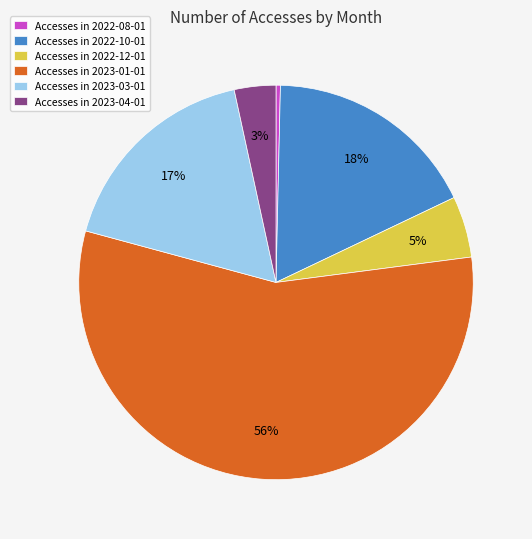

To the nearest percent, what percentage of the pie is Accesses in 2022-12-01?

5%